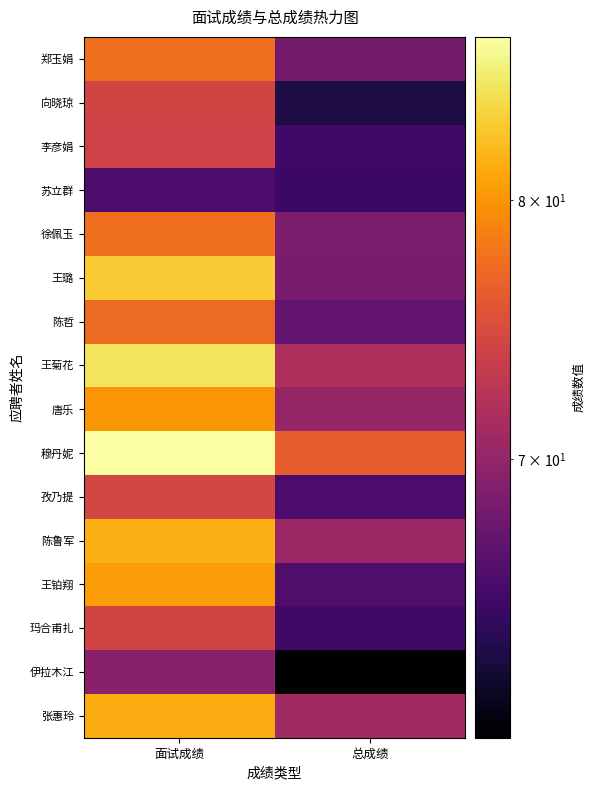

Reading left to right, transcribe all the data shown in this chart.

郑玉娟: 面试成绩=77.6	总成绩=68.2
向晓琼: 面试成绩=74.2	总成绩=63.3
李彦娟: 面试成绩=74.0	总成绩=65.2
苏立群: 面试成绩=65.8	总成绩=64.9
徐佩玉: 面试成绩=77.6	总成绩=68.6
王璐: 面试成绩=83.2	总成绩=68.5
陈哲: 面试成绩=77.2	总成绩=67.1
王菊花: 面试成绩=84.8	总成绩=71.7
唐乐: 面试成绩=80.0	总成绩=70.2
穆丹妮: 面试成绩=87.0	总成绩=76.4
孜乃提: 面试成绩=74.4	总成绩=65.8
陈鲁军: 面试成绩=81.6	总成绩=70.6
王铂翔: 面试成绩=80.4	总成绩=66.0
玛合甫扎: 面试成绩=74.2	总成绩=65.1
伊拉木江: 面试成绩=69.4	总成绩=60.6
张惠玲: 面试成绩=81.4	总成绩=70.8